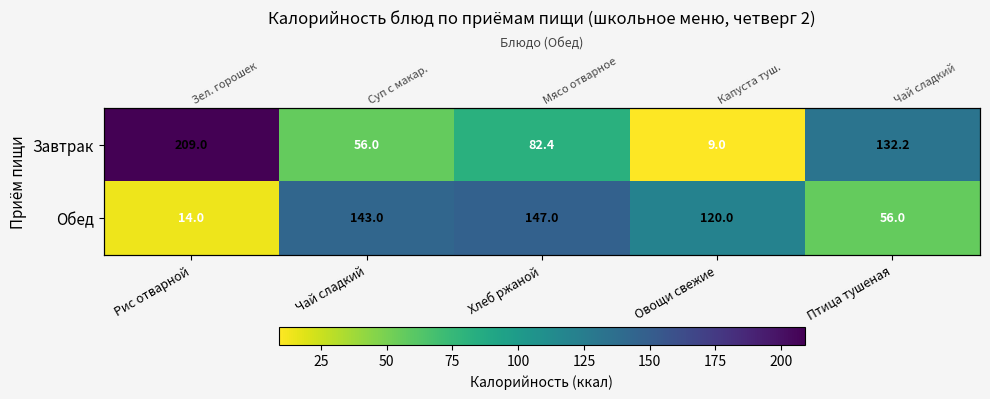

Which series has the largest range (max minus min)?

Завтрак